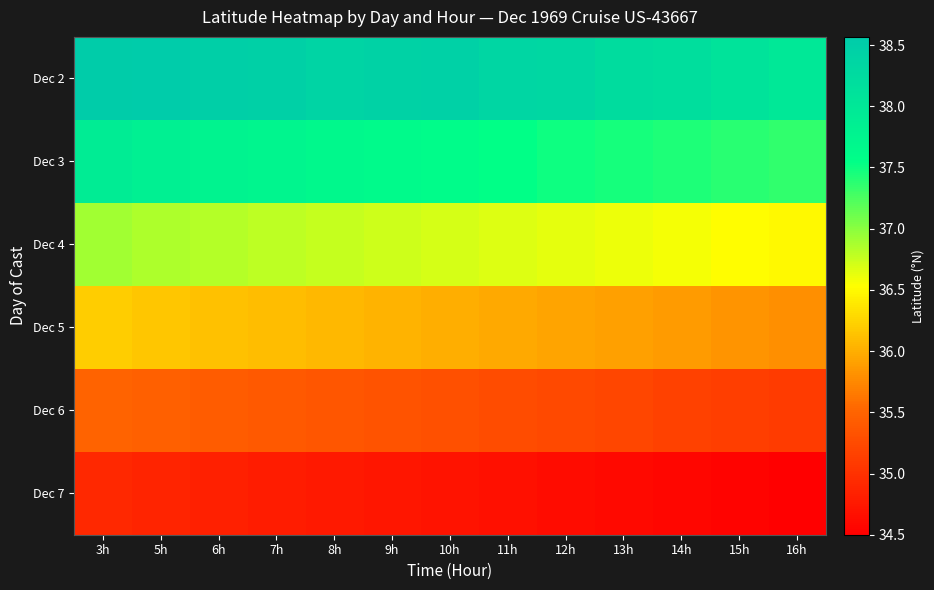

List the series in order of their peak value, lowest first.

Dec 7, Dec 6, Dec 5, Dec 4, Dec 3, Dec 2